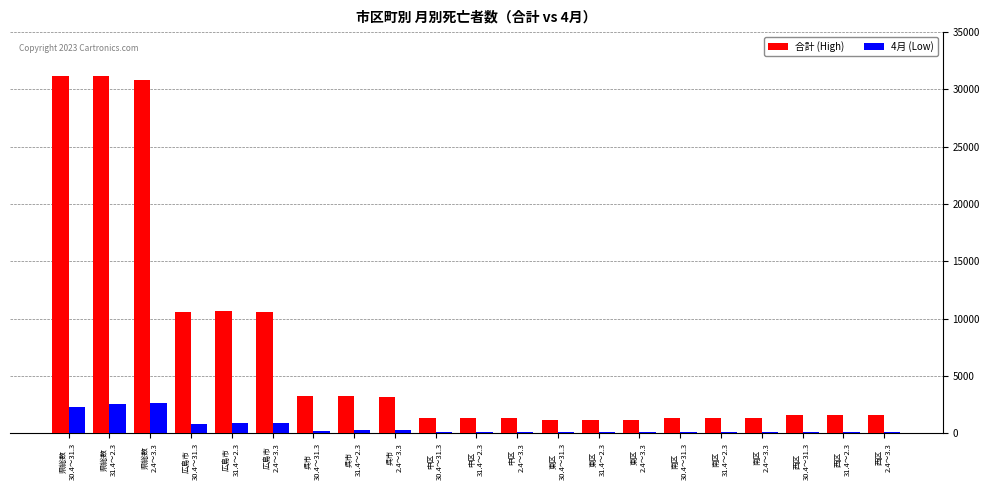

Which series has the largest total across all categories?

合計 (High)